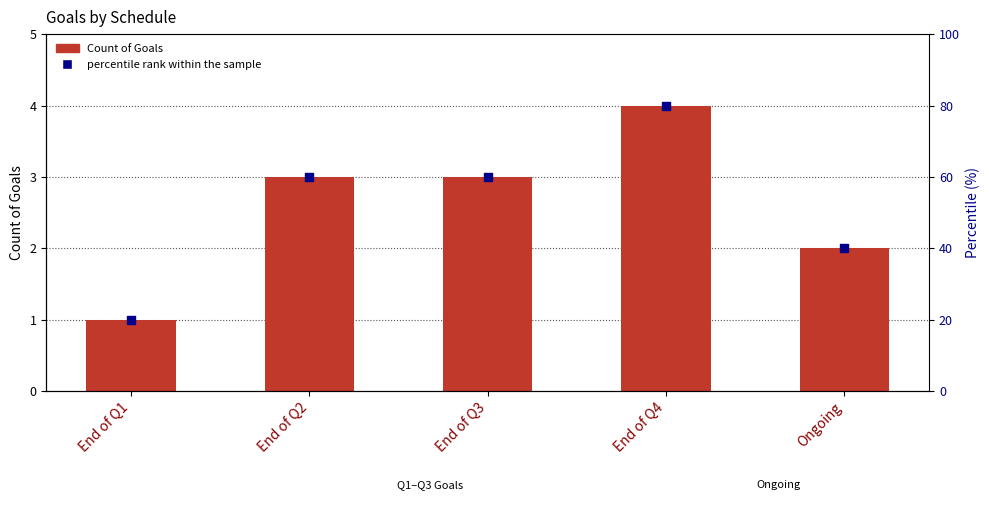

Which series reaches the minimum Y coordinate?

Count of Goals